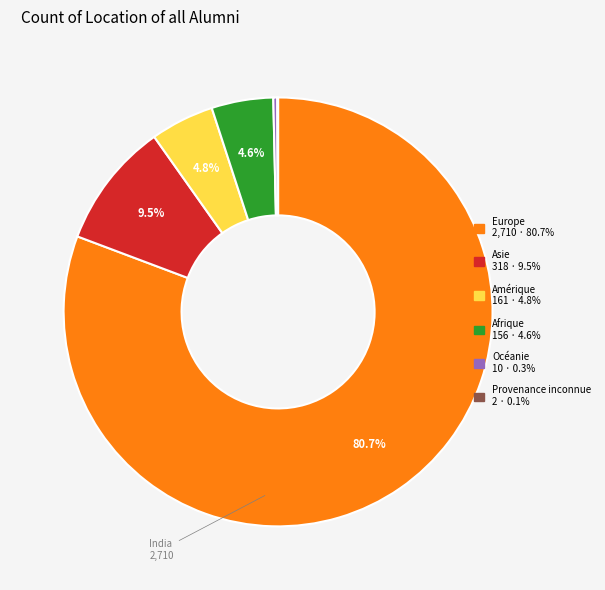

Which has a higher value, Afrique or Océanie?

Afrique